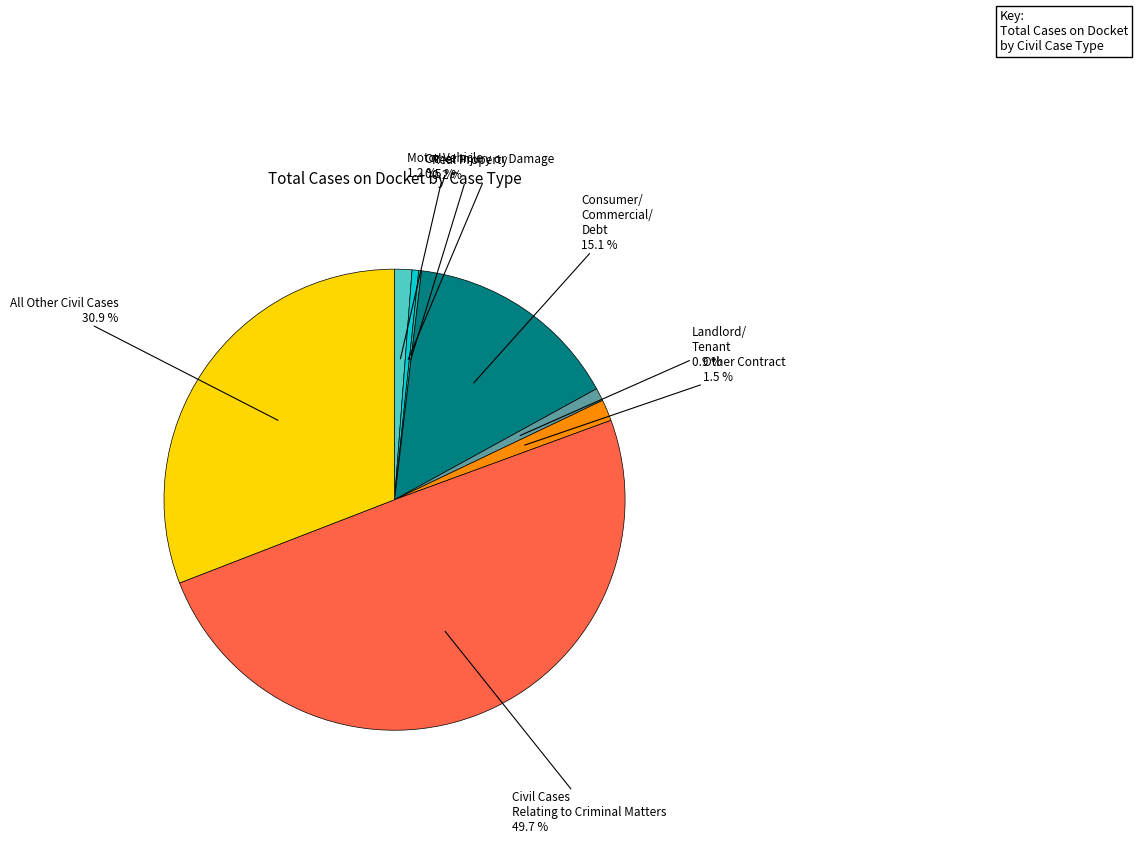

What is the largest slice in the pie chart?

Civil Cases Relating to Criminal Matters